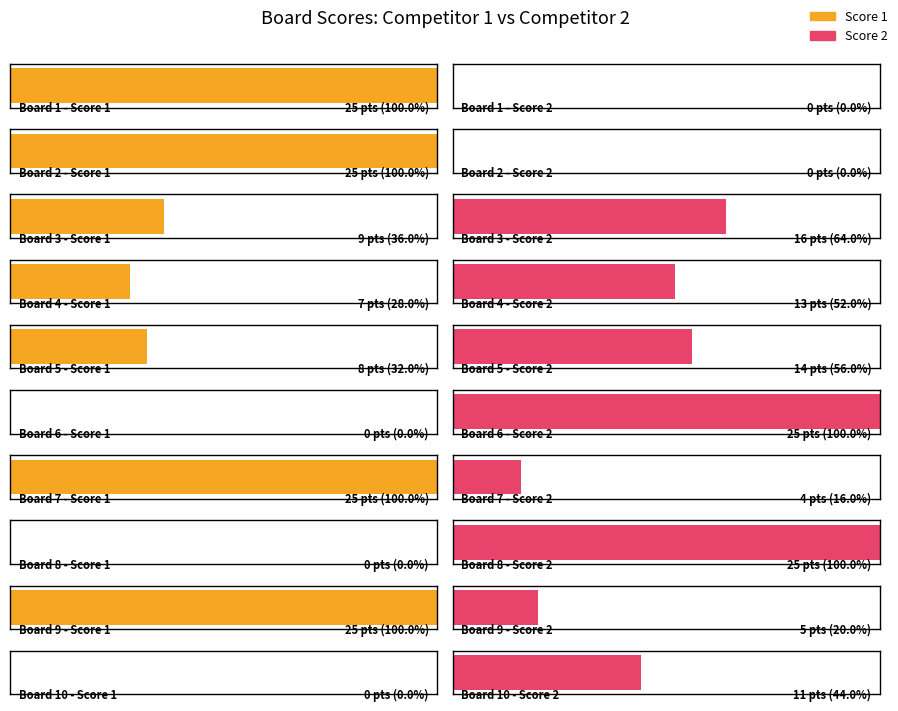

Reading left to right, list all the values displayed in this chart.

Score 1: 1=25	2=25	3=9	4=7	5=8	6=0	7=25	8=0	9=25	10=0
Score 2: 1=0	2=0	3=16	4=13	5=14	6=25	7=4	8=25	9=5	10=11